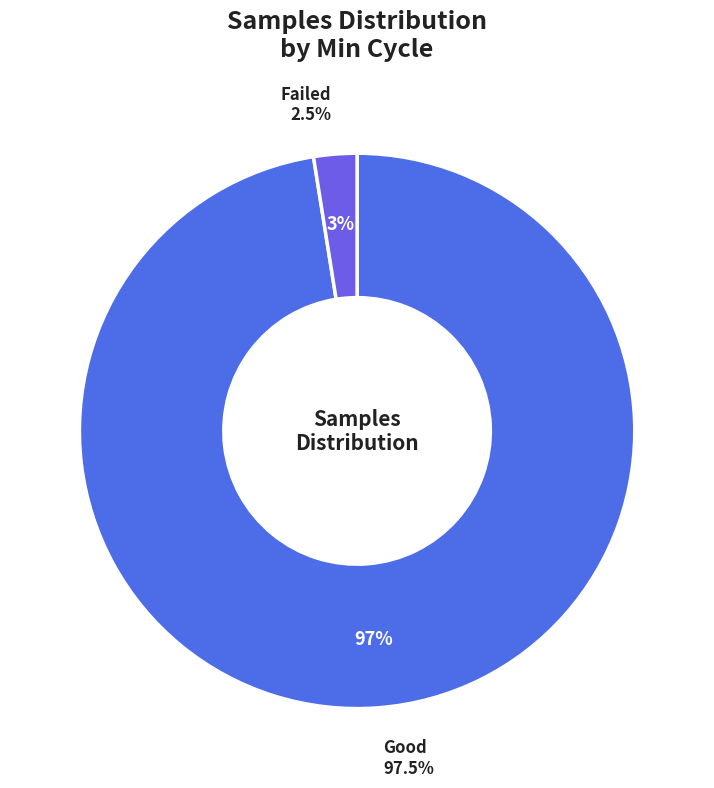

Does 28 account for over 50% of the chart?

No